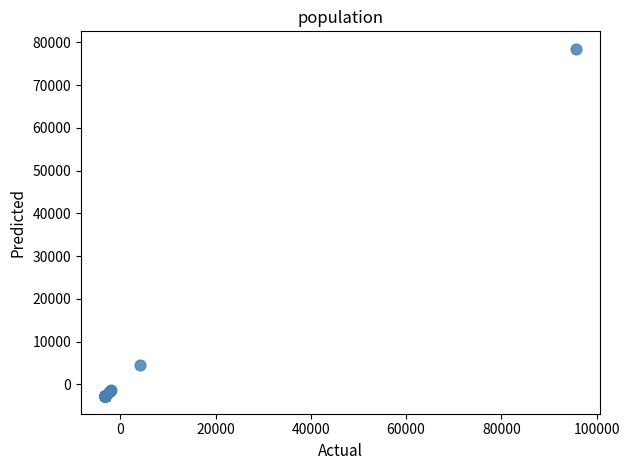

What Y value in the scatter plot is closest to 37854?

4476.1